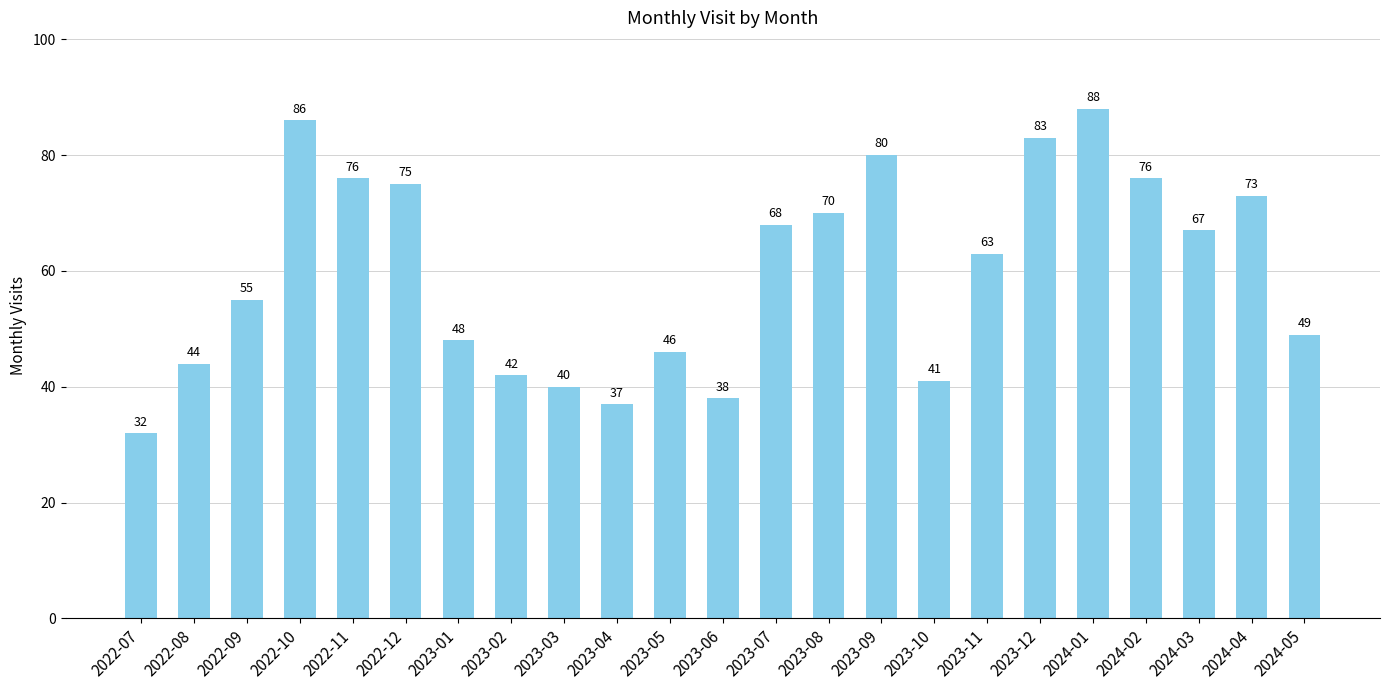

What is the difference between the maximum and second lowest values?

51